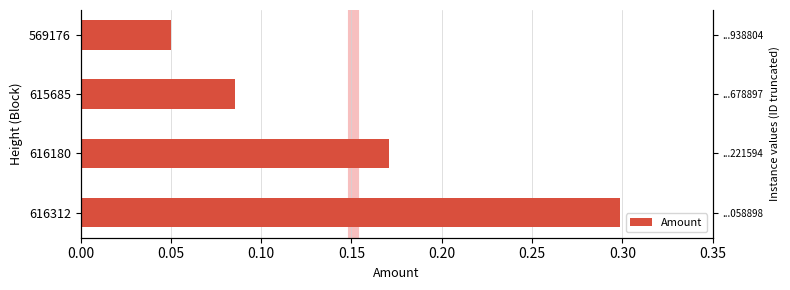

What is the sum of all values?

0.6